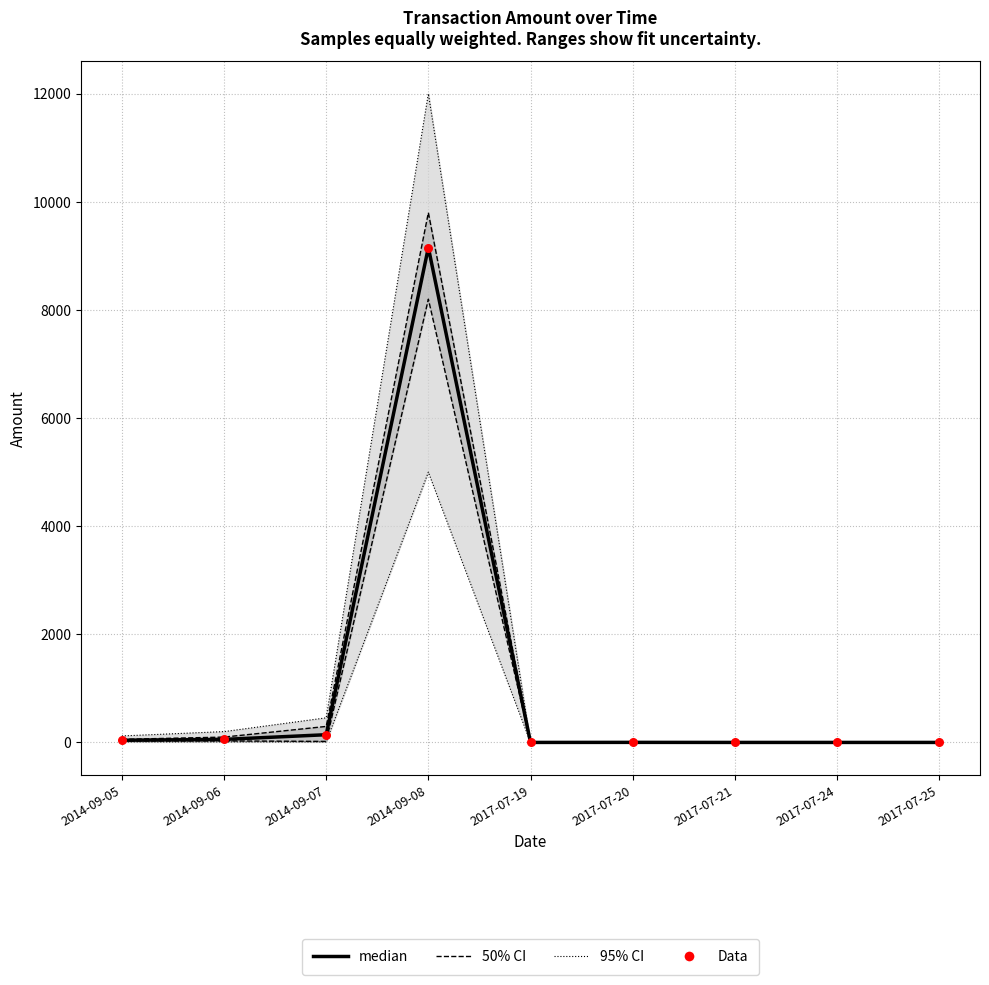

Which series has the largest total across all categories?

median